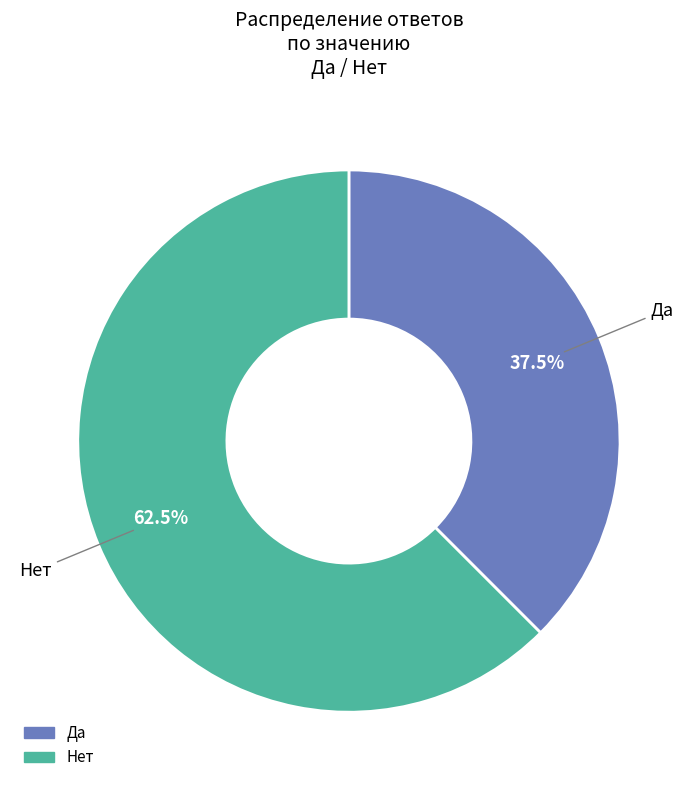

Which category accounts for the majority?

Нет